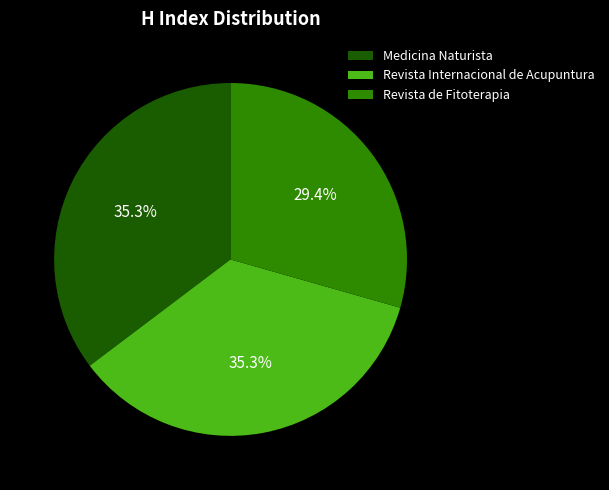

To the nearest percent, what percentage of the pie is Revista Internacional de Acupuntura?

35%